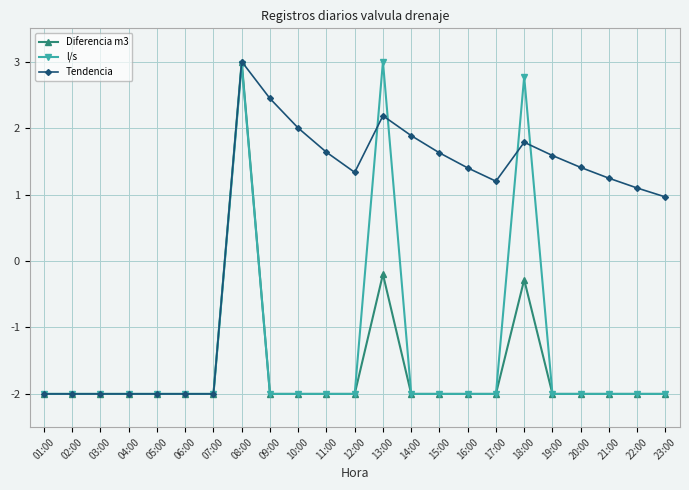

Which series changed the most between 02:00 and 17:00?

Tendencia